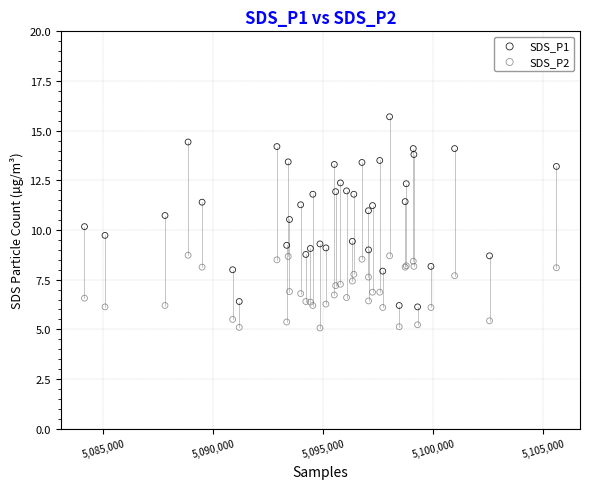

What are all the series names shown in the legend?

SDS_P1, SDS_P2